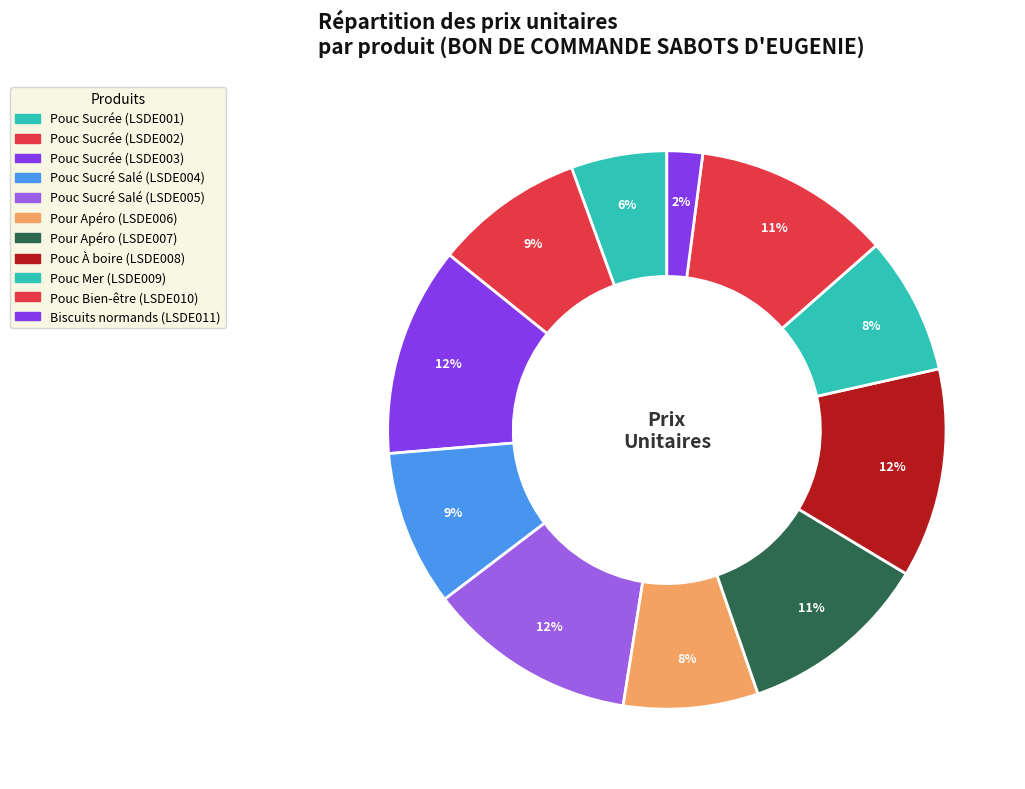

What is the largest slice in the pie chart?

Pouc Sucrée (LSDE003)